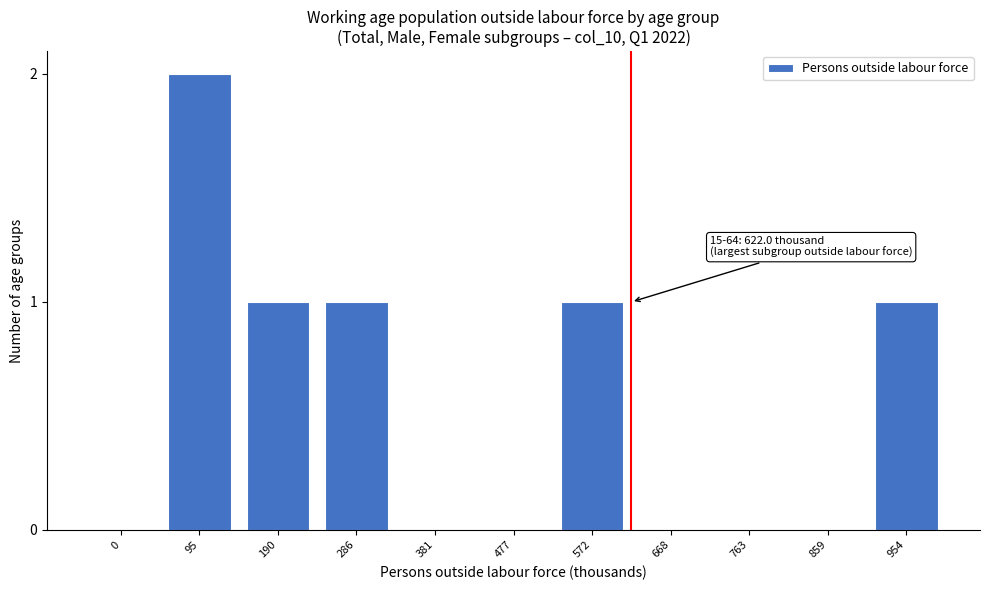

Reading left to right, extract all data points from this chart.

0=0	95=2	190=1	286=1	381=0	477=0	572=1	668=0	763=0	859=0	954=1